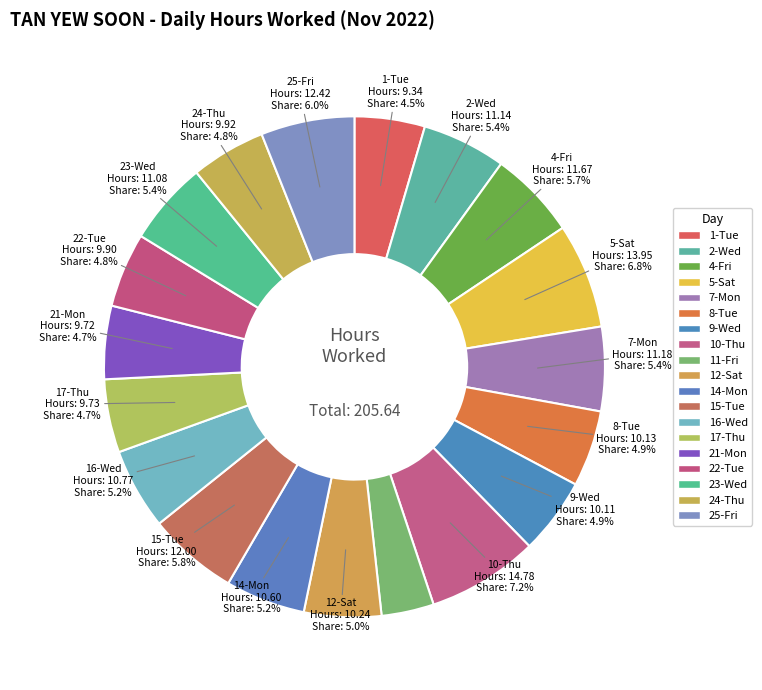

How many segments does this pie chart have?

19